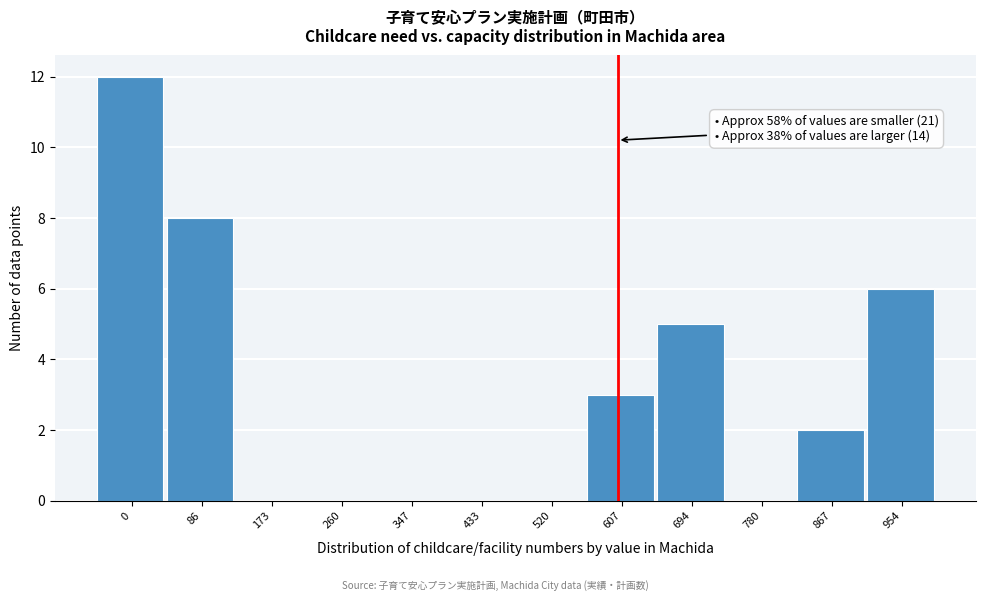

Reading left to right, transcribe all the data shown in this chart.

0=12	86=8	173=0	260=0	347=0	433=0	520=0	607=3	694=5	780=0	867=2	954=6